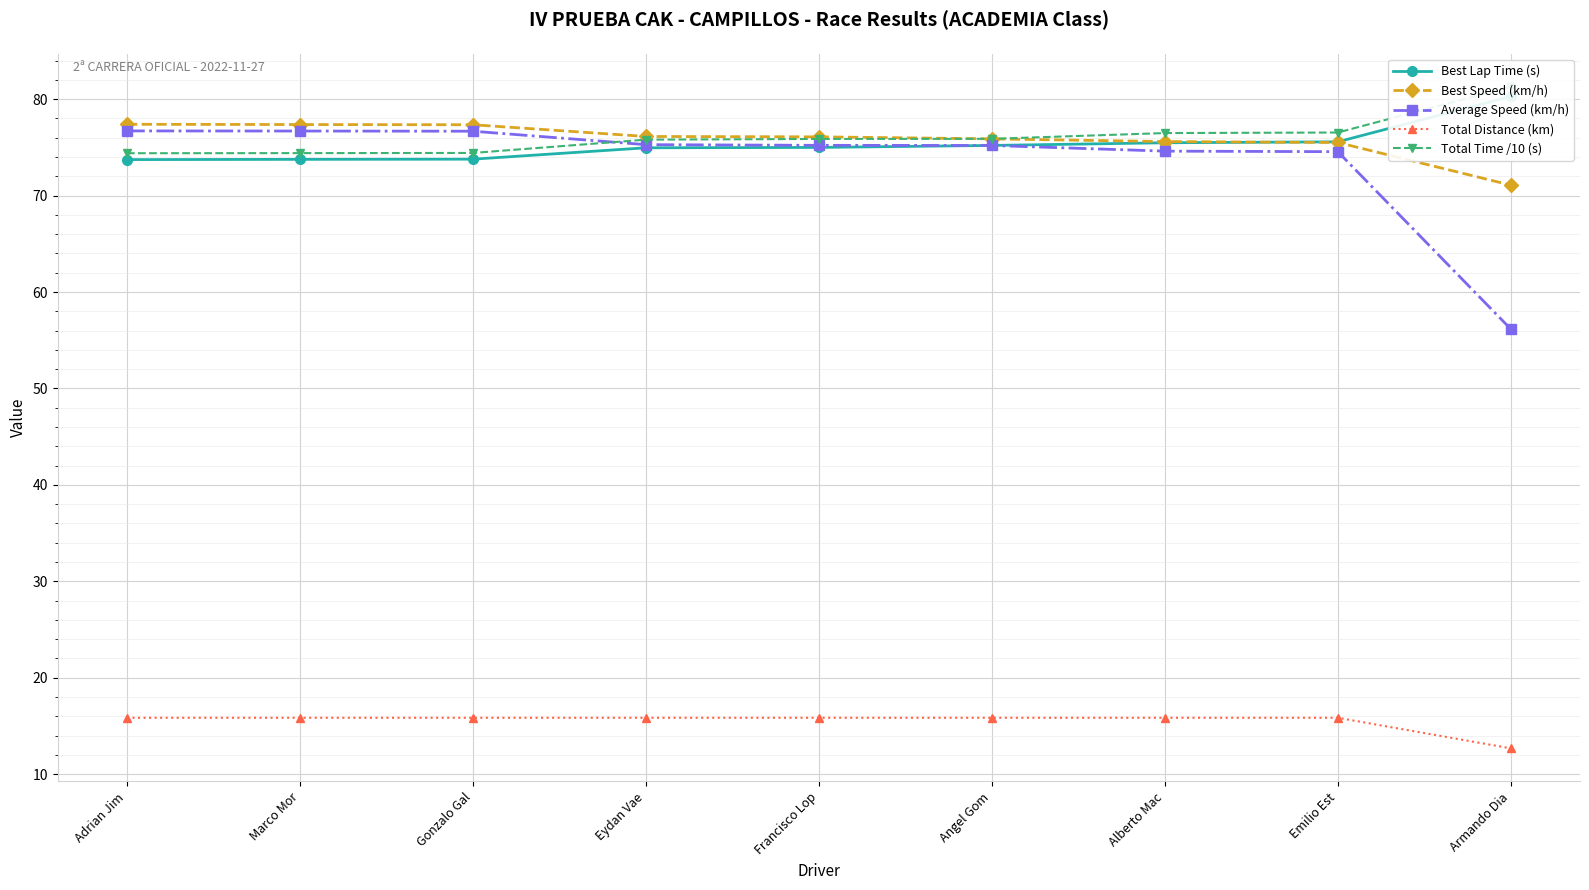

True or false: Best Speed (km/h) and Average Speed (km/h) cross at least once.

False